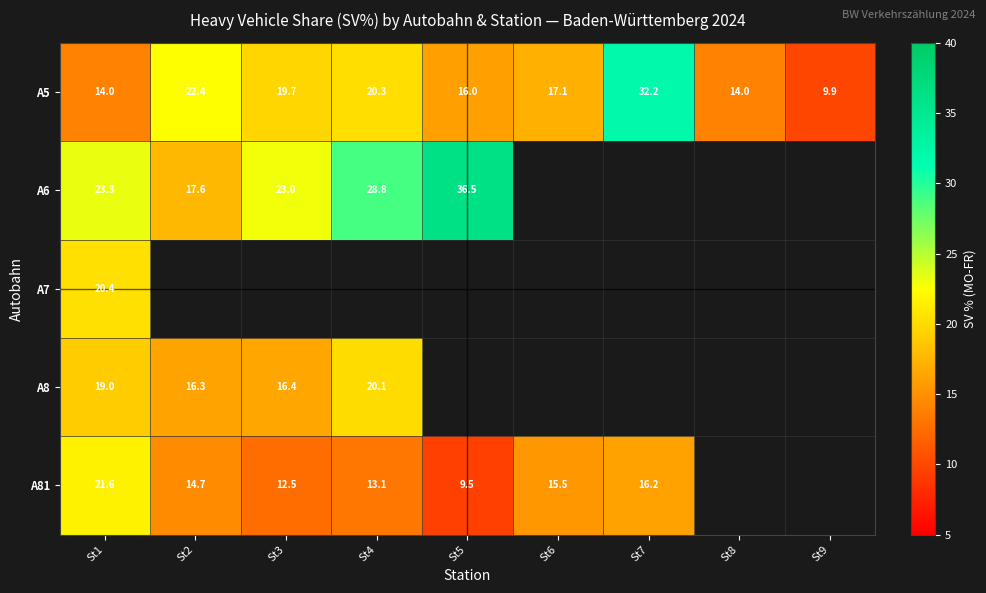

The value of A5 at St8 is 14.0. True or false?

True